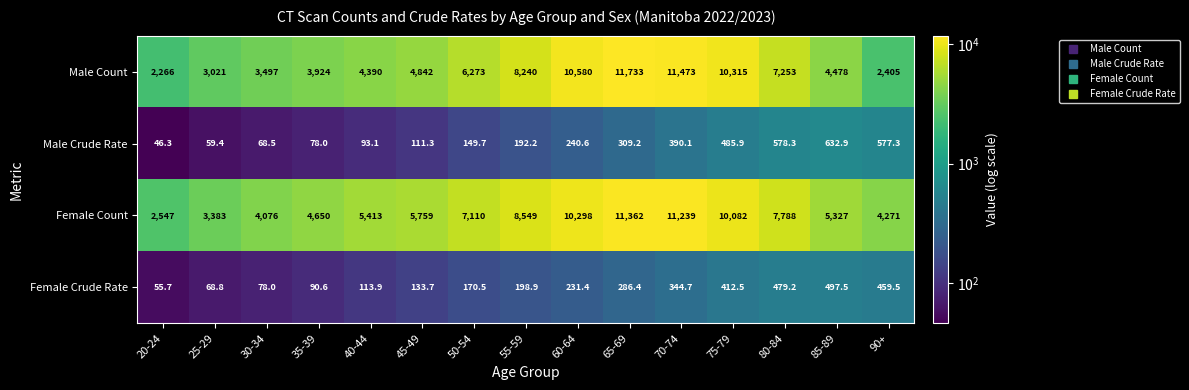

At which label is Male Count closest to 6999?

80-84